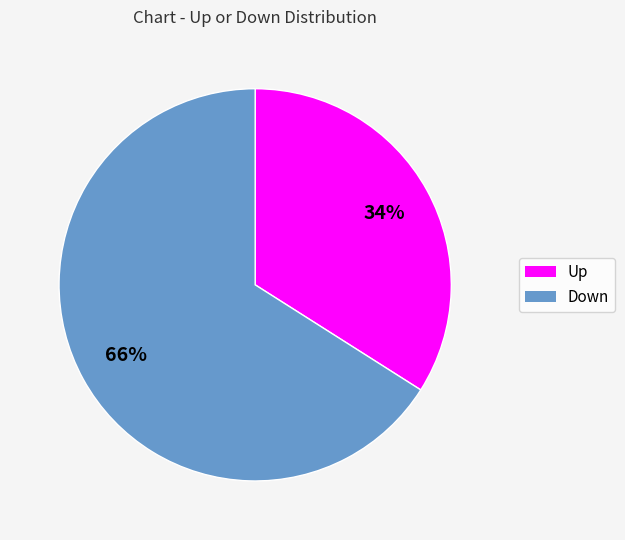

Is there a majority slice in this chart?

Yes